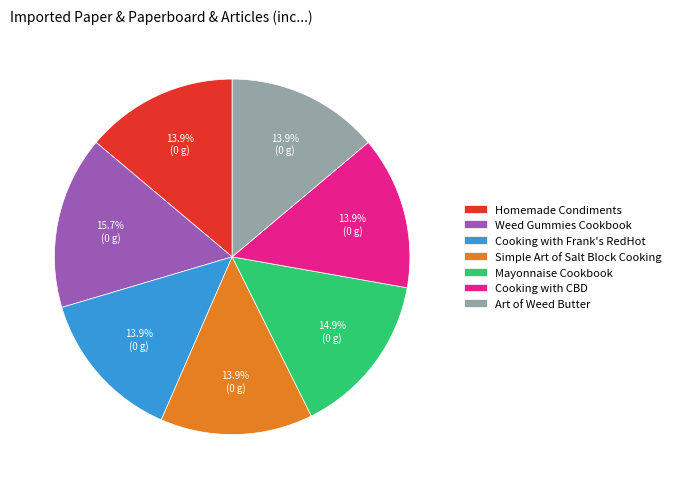

What percentage is NOT represented by Homemade Condiments?

86.1%